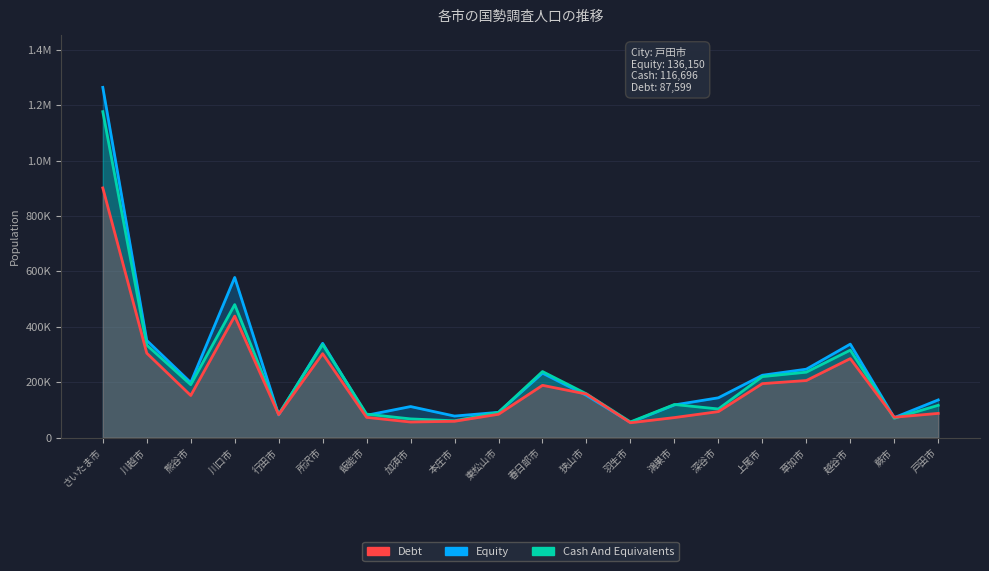

List the series in order of their peak value, lowest first.

Debt, Cash And Equivalents, Equity